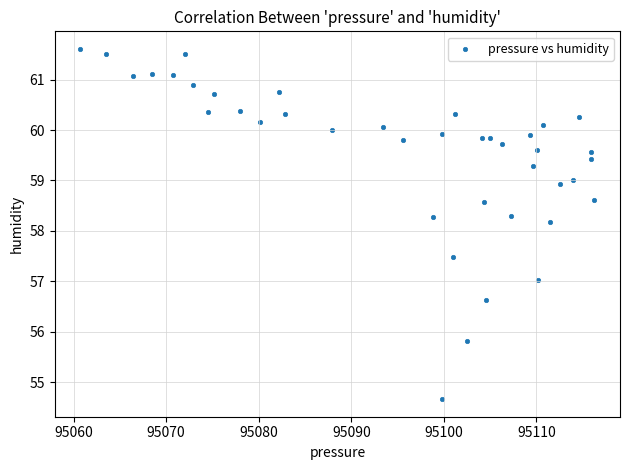

What Y value in the scatter plot is closest to 58?

58.2